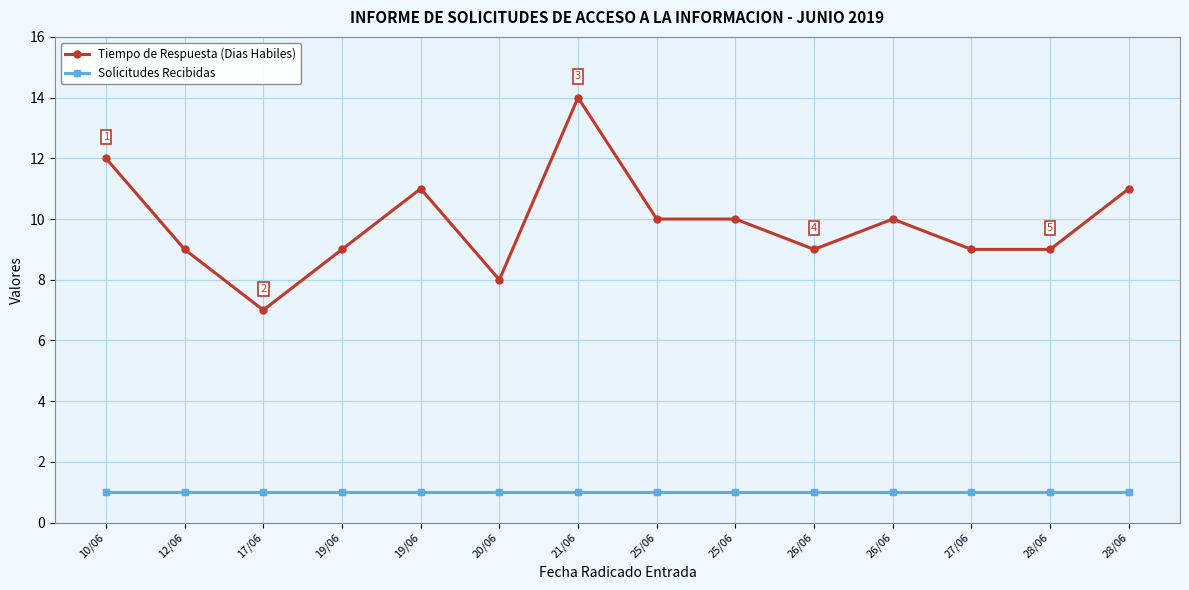

What is the label of the 14th point from the right?

10/06